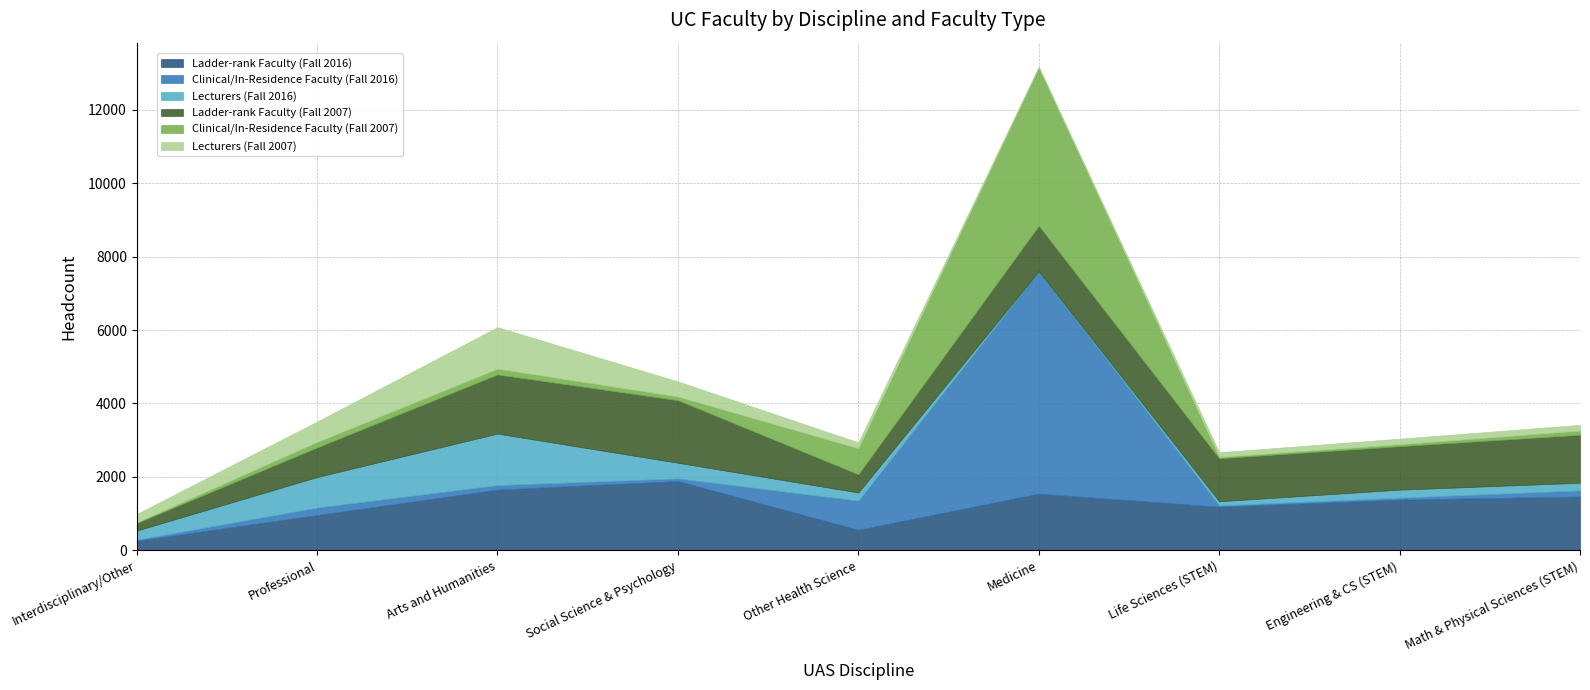

What is the total value across all series at Arts and Humanities?

6079